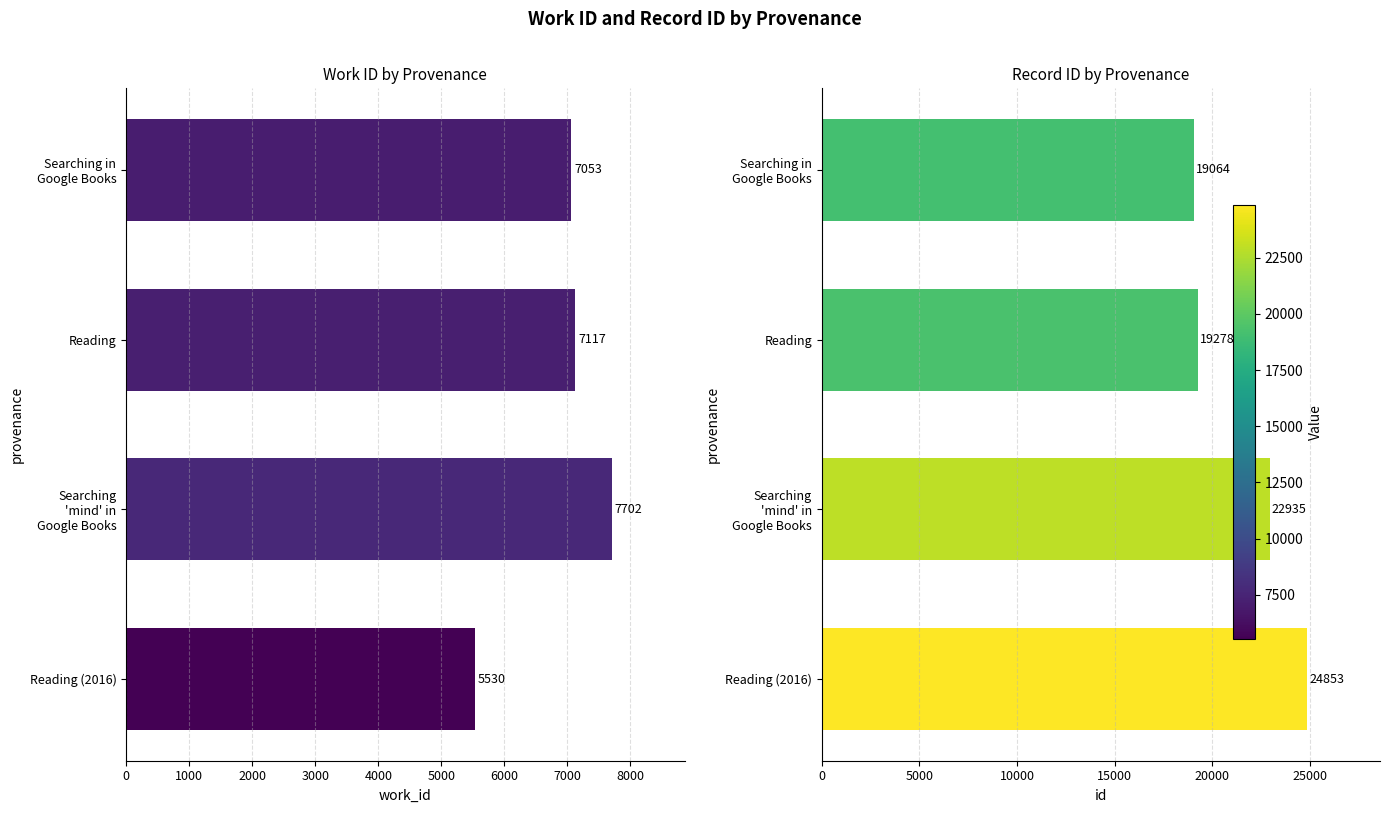

The value of work_id at Reading (2016) is 3009. True or false?

False